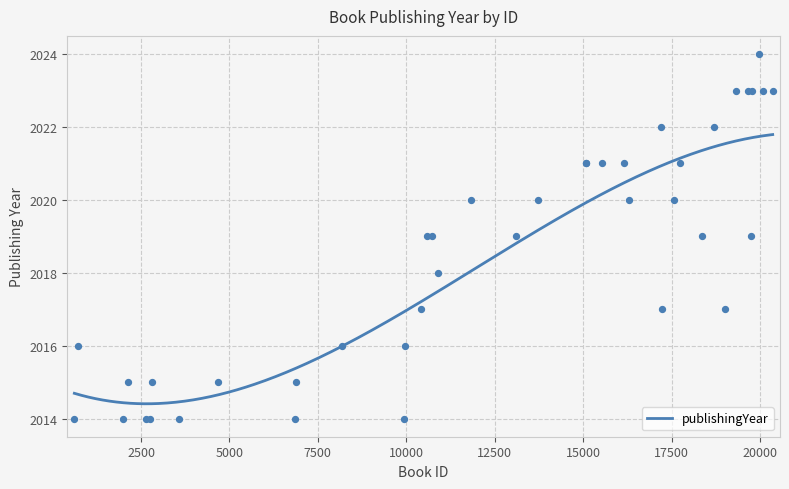

What is the change in value from 19659 to 1996?

-9